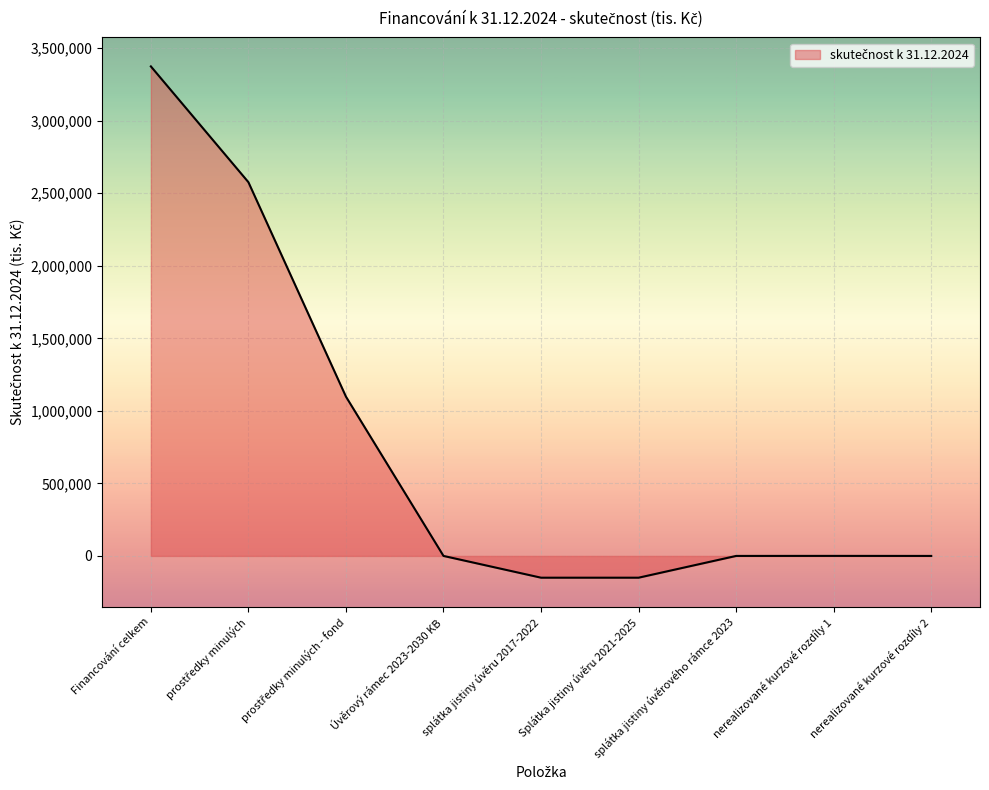

What is the difference between the maximum and minimum values?

3524512